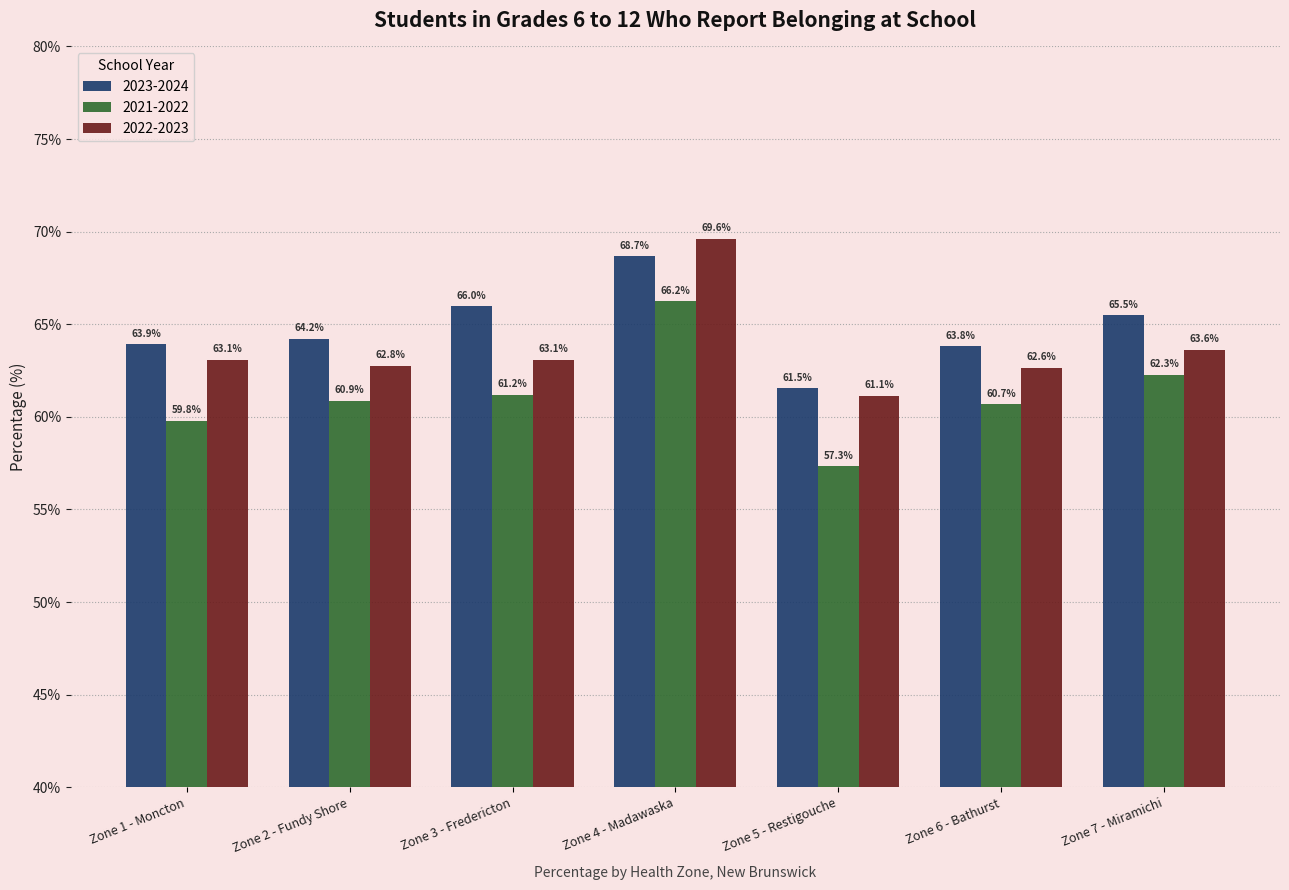

What position from the left is Zone 3 - Fredericton?

3